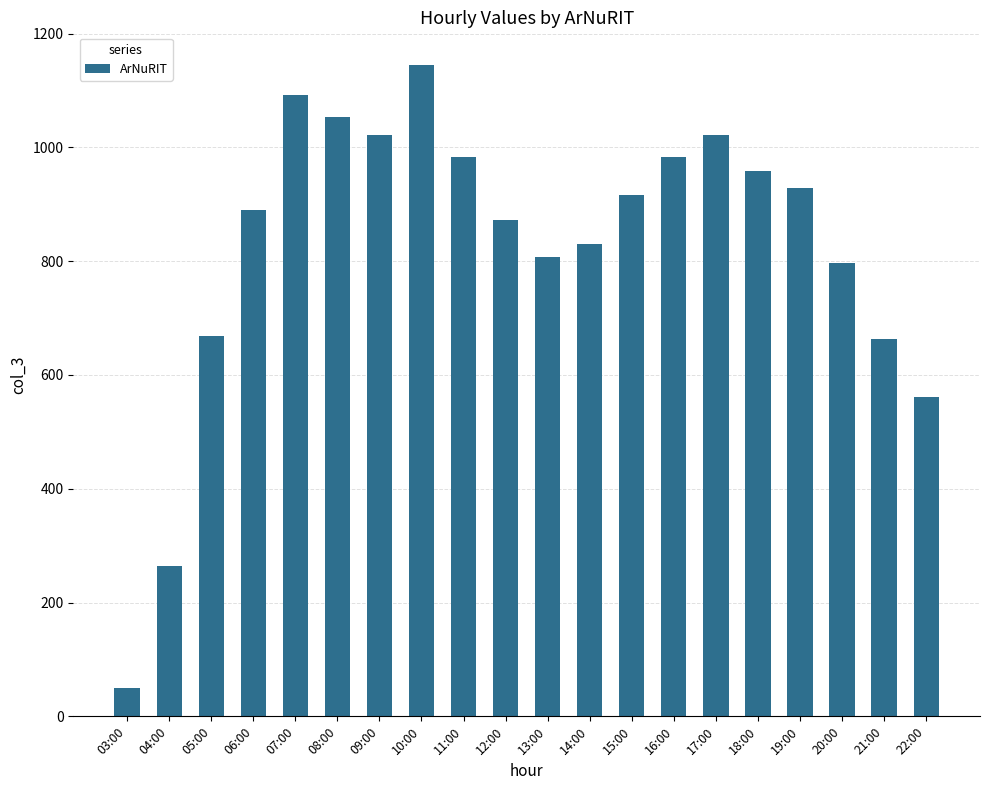

True or false: the data shows 1370 at 18:00.

False